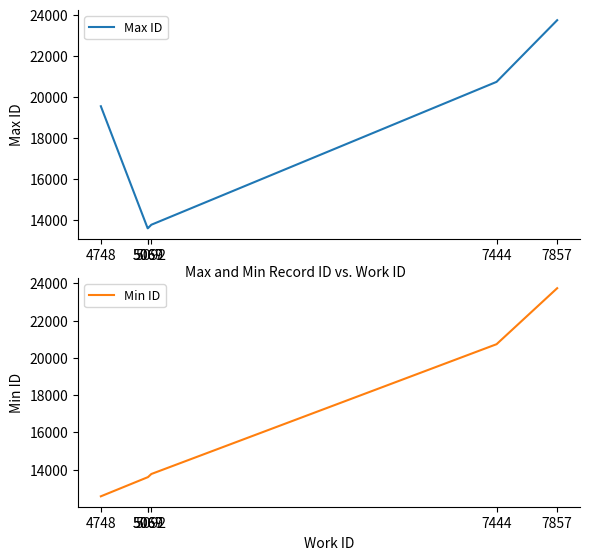

Reading left to right, extract all data points from this chart.

Max ID: 19544	13588	13594	13762	20734	23743
Min ID: 12563	13588	13594	13762	20734	23742